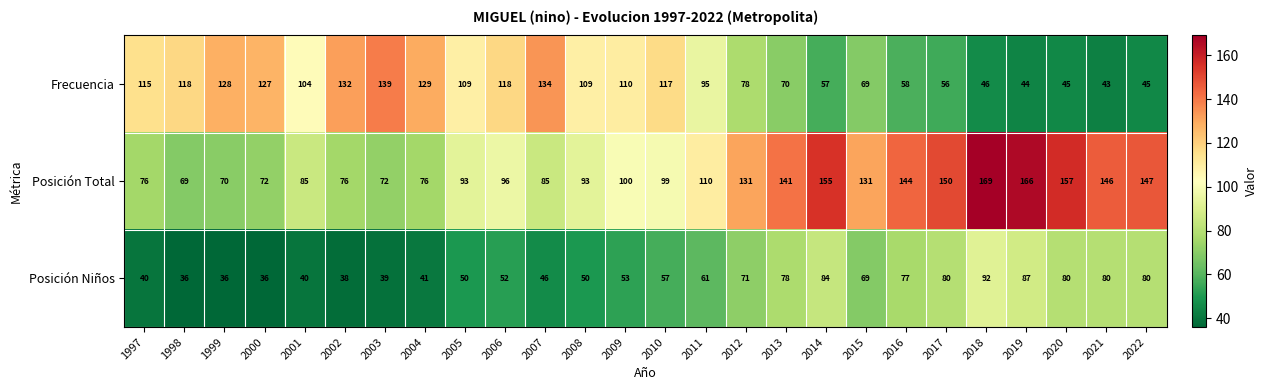

What is the smallest value displayed?

36